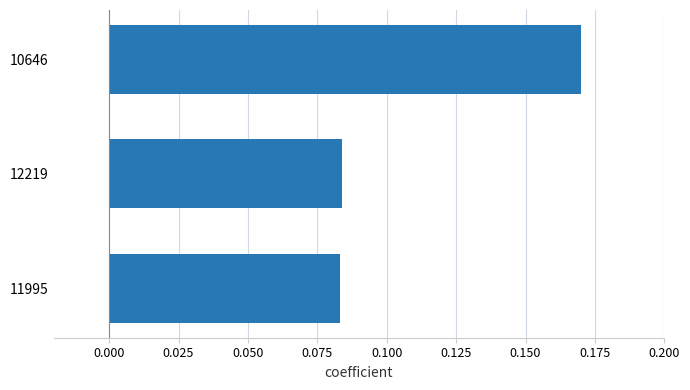

Are the bars horizontal?

Yes